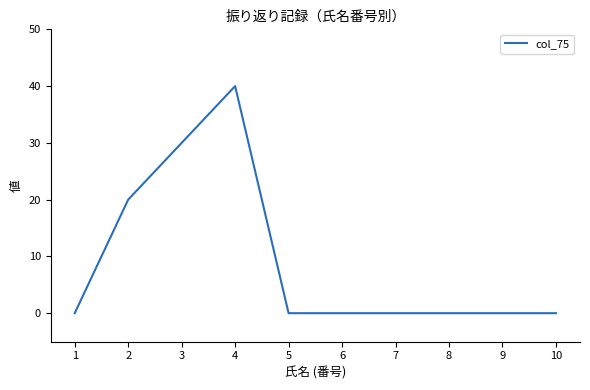

Reading right to left, what are all the values shown in this chart?

0	0	0	0	0	0	40	30	20	0